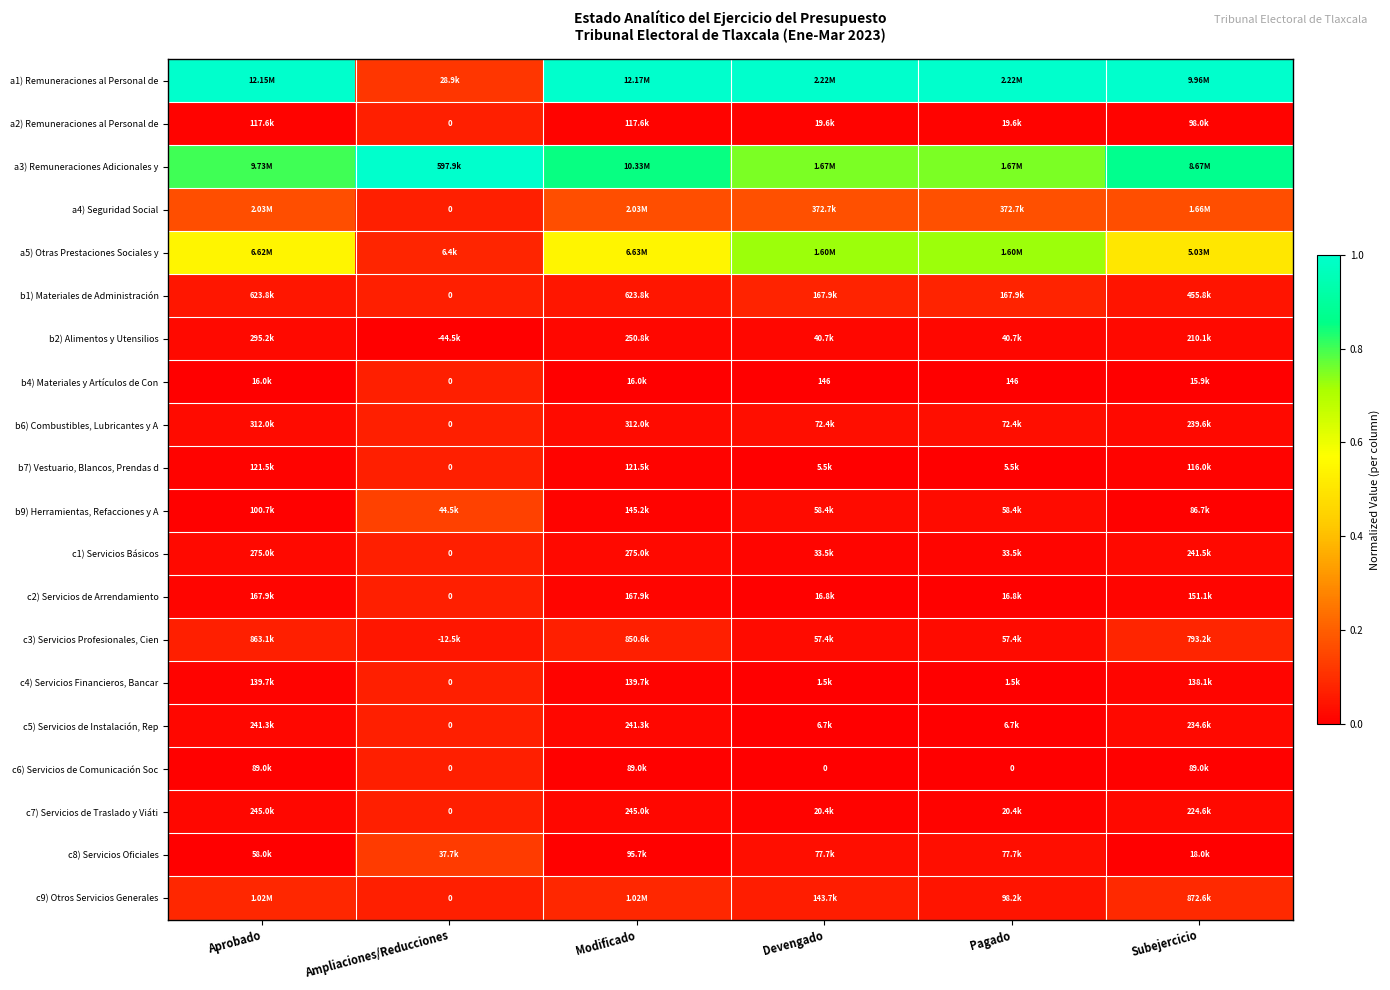

The c8) Servicios Oficiales series shows 0.0 at Subejercicio. True or false?

False